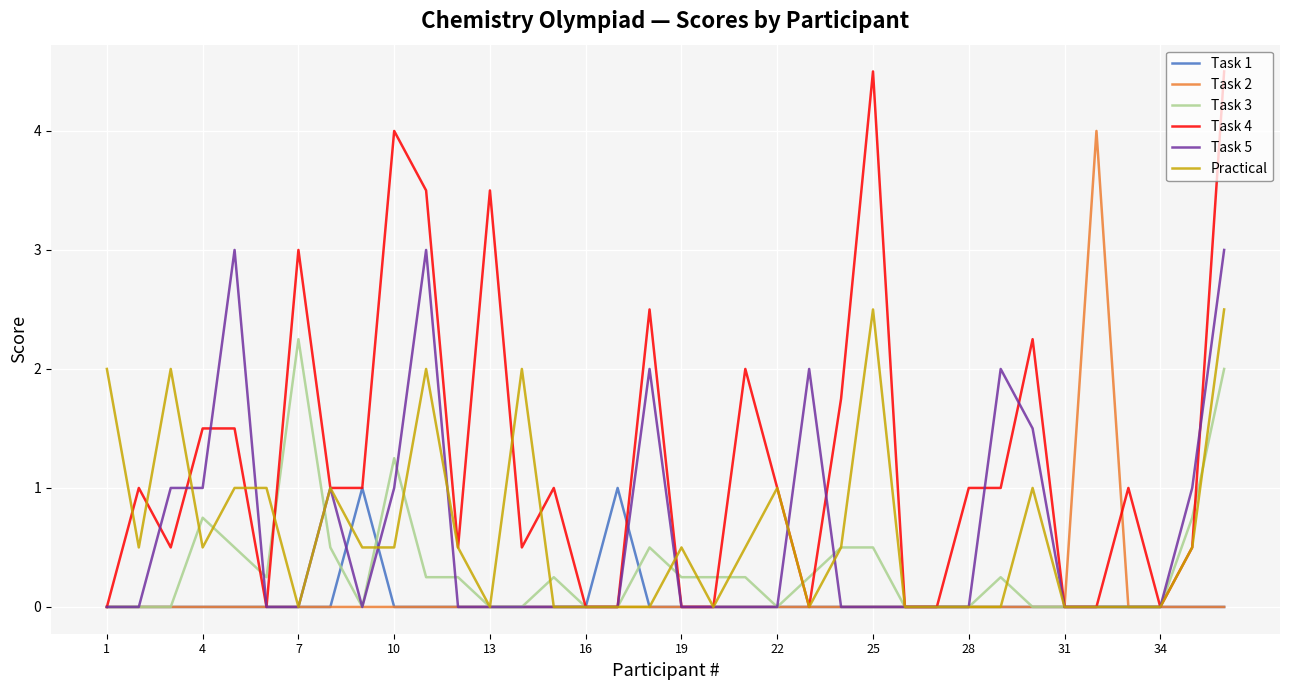

Which series has the largest total across all categories?

Task 4